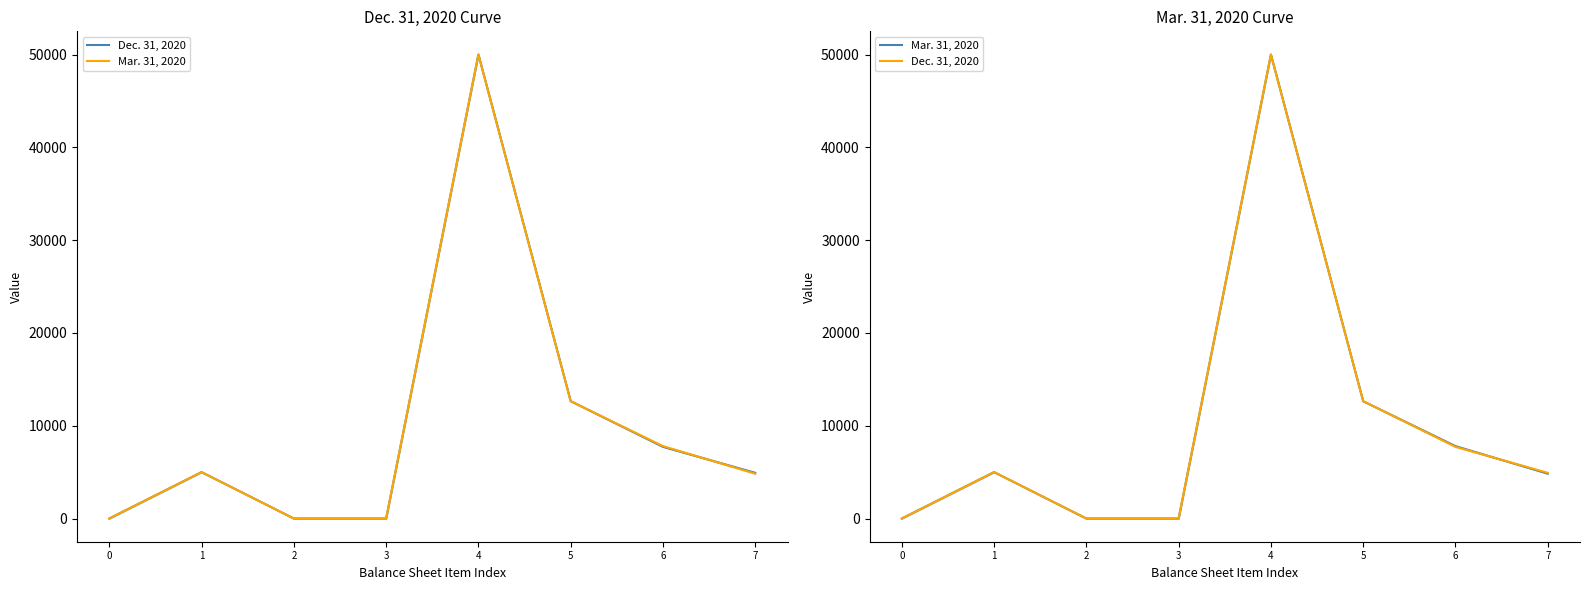

Reading left to right, list all the values displayed in this chart.

Dec. 31, 2020: 0	5000	0	0	50000	12653	7726	4927
Mar. 31, 2020: 0	5000	0	0	50000	12639	7806	4833